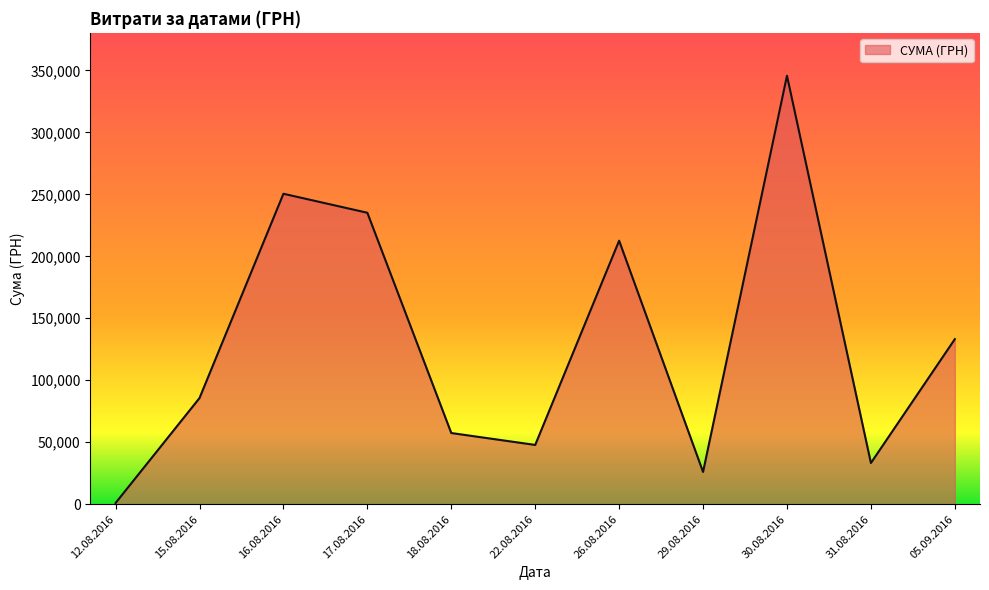

True or false: the data shows 2628.8 at 30.08.2016.

False